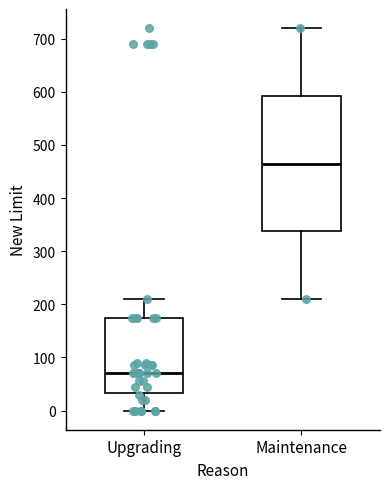

Which box has the highest median line?

Maintenance